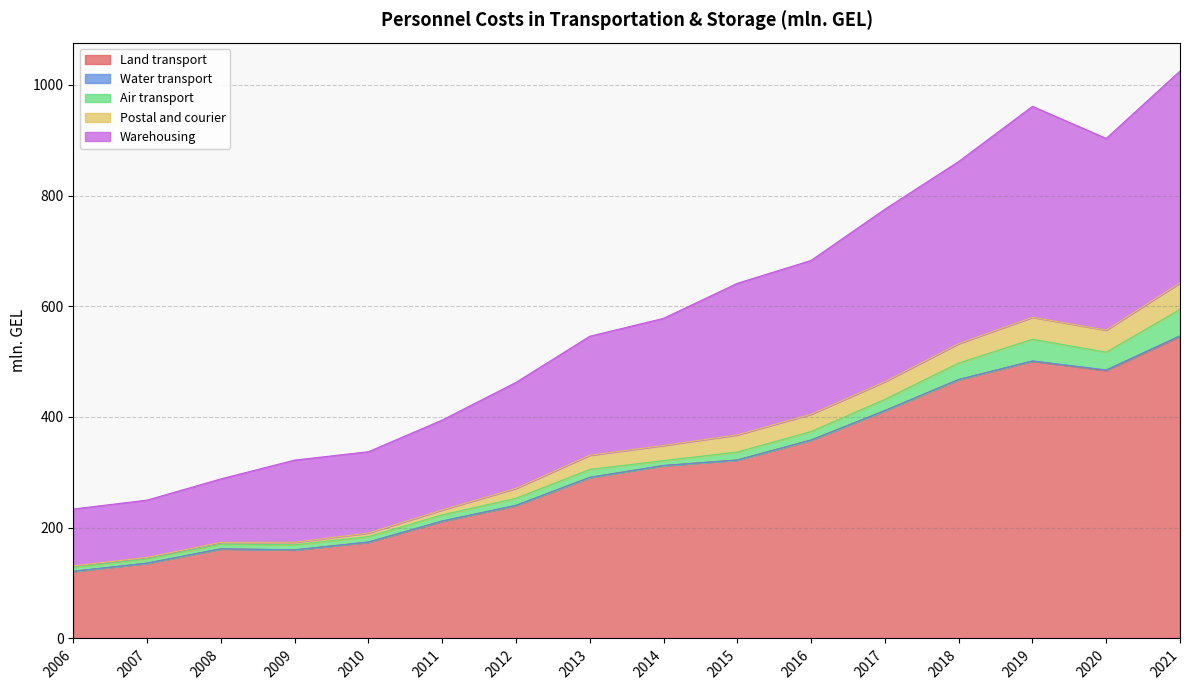

How many lines are shown in the chart?

5